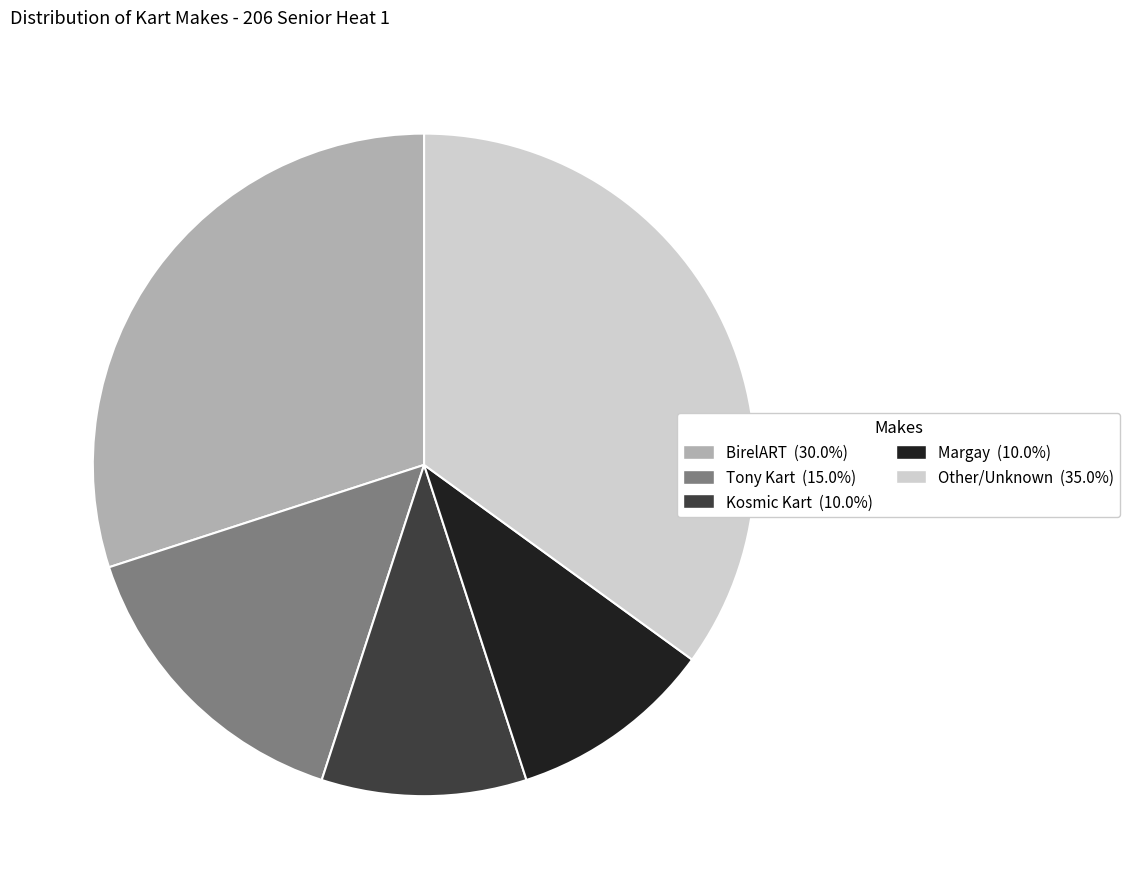

Is there any slice that represents more than half of the pie?

No